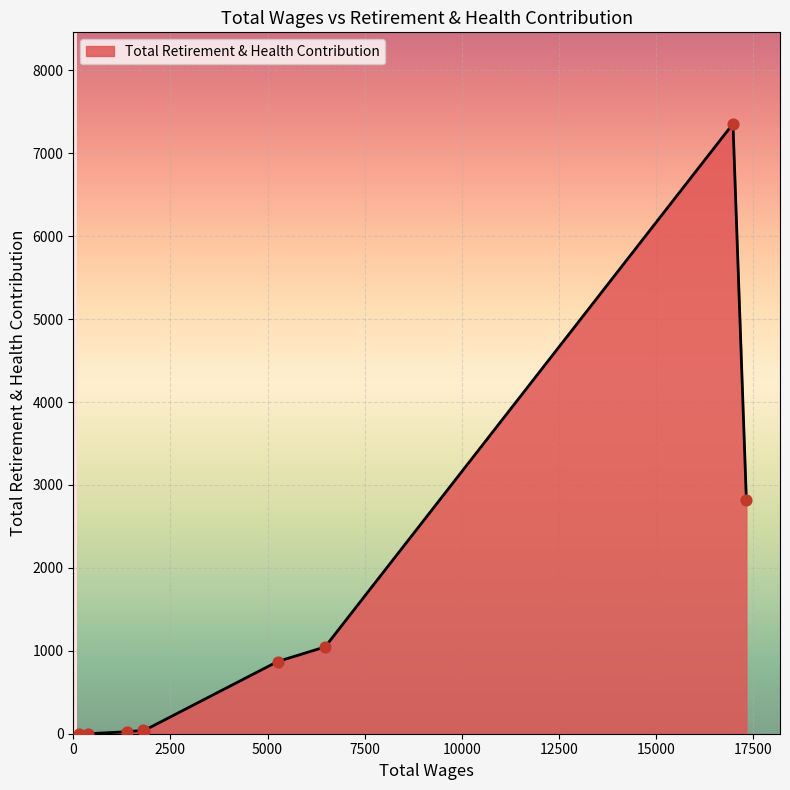

What is the greatest value displayed?

7355